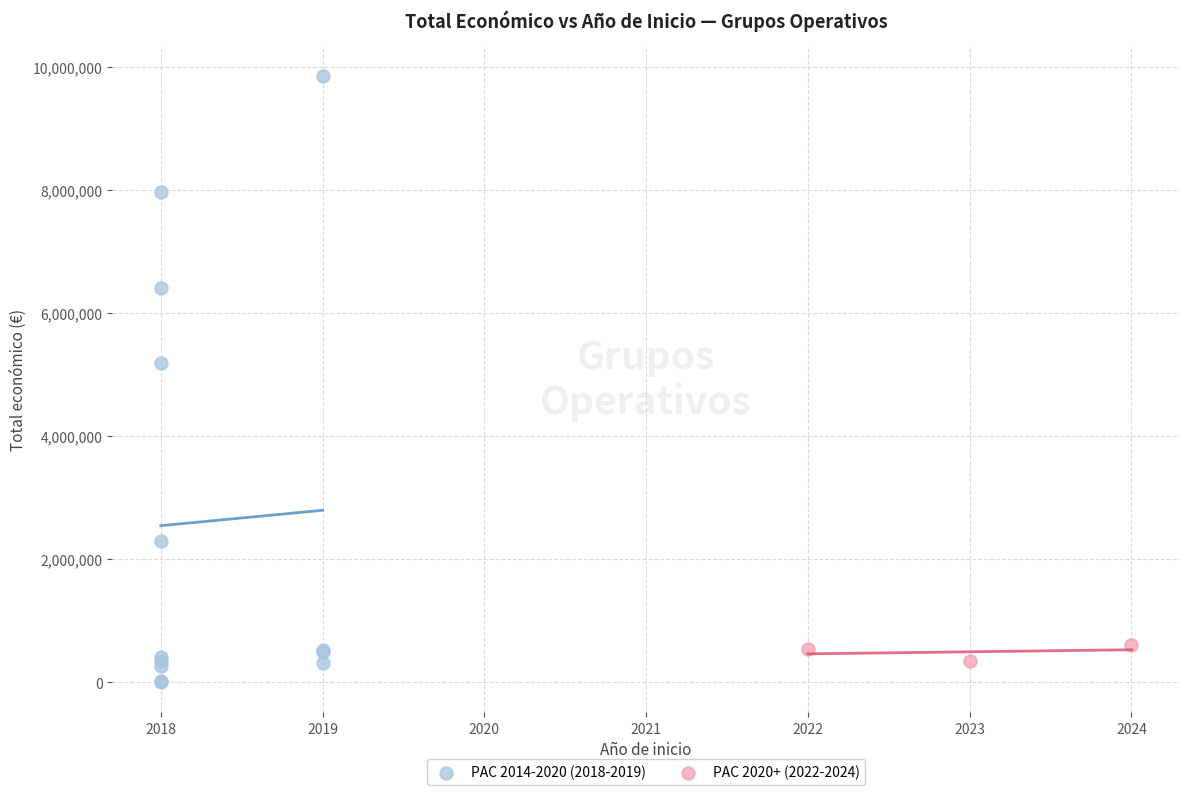

Which series contains the highest Y value?

PAC 2014-2020 (2018-2019)